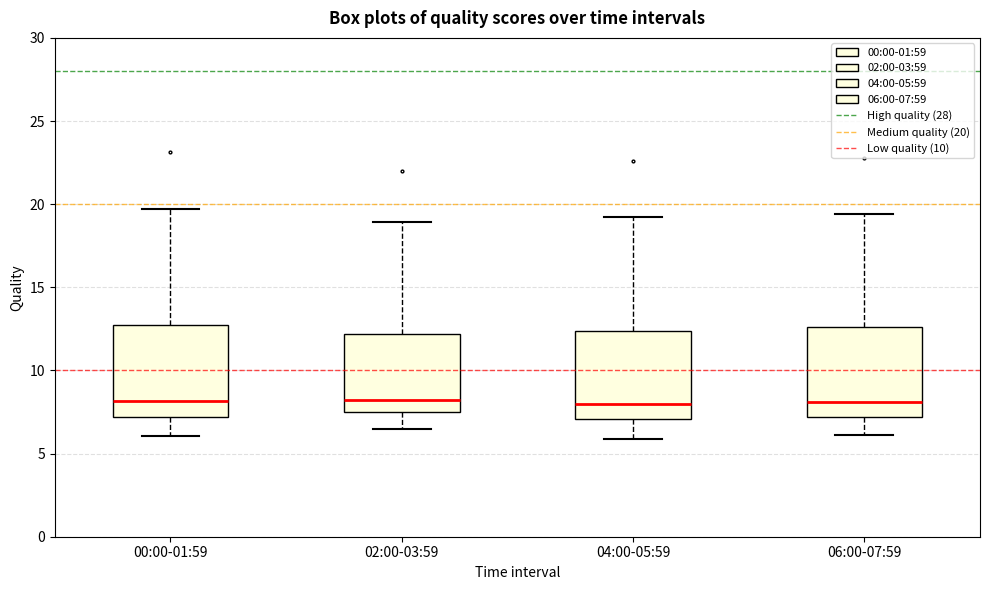

Reading left to right, read every box against the y-axis: the position of its median line, the range the box covers, and the ends of its whiskers. The values are not printed on the chart, so give them approximately, as read against the axis.

00:00-01:59: median 8.0, box 7.0 to 12.5, whiskers 6.0 to 19.5
02:00-03:59: median 8.5, box 7.5 to 12.0, whiskers 6.5 to 19.0
04:00-05:59: median 8.0, box 7.0 to 12.5, whiskers 6.0 to 19.0
06:00-07:59: median 8.0, box 7.0 to 12.5, whiskers 6.0 to 19.5